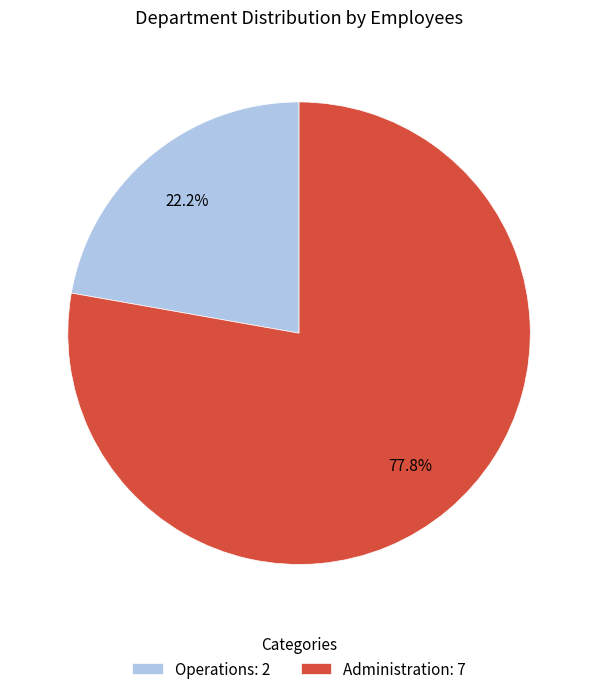

Is Operations the majority of the pie?

No